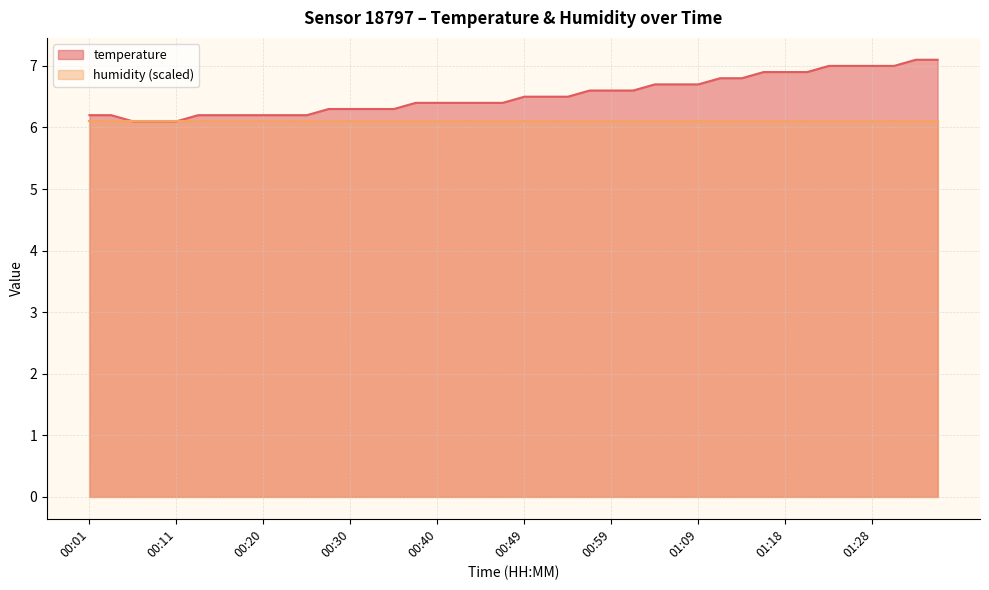

What is the value of the 4th point from the left?

6.1